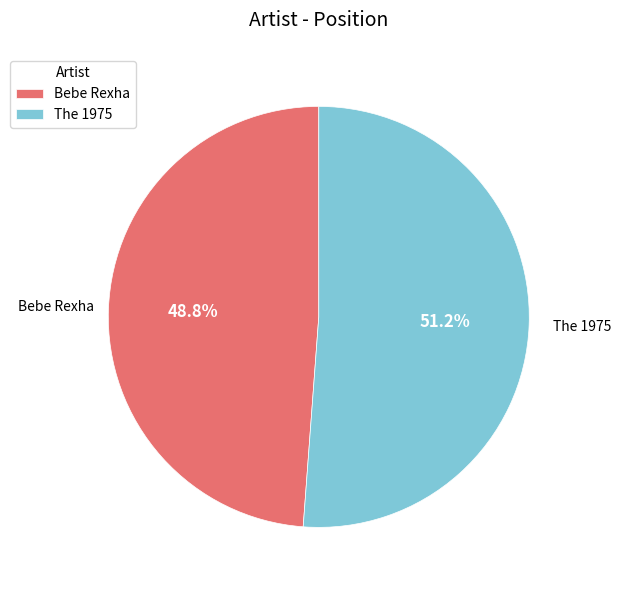

What percentage do Bebe Rexha and The 1975 together represent?

100.0%